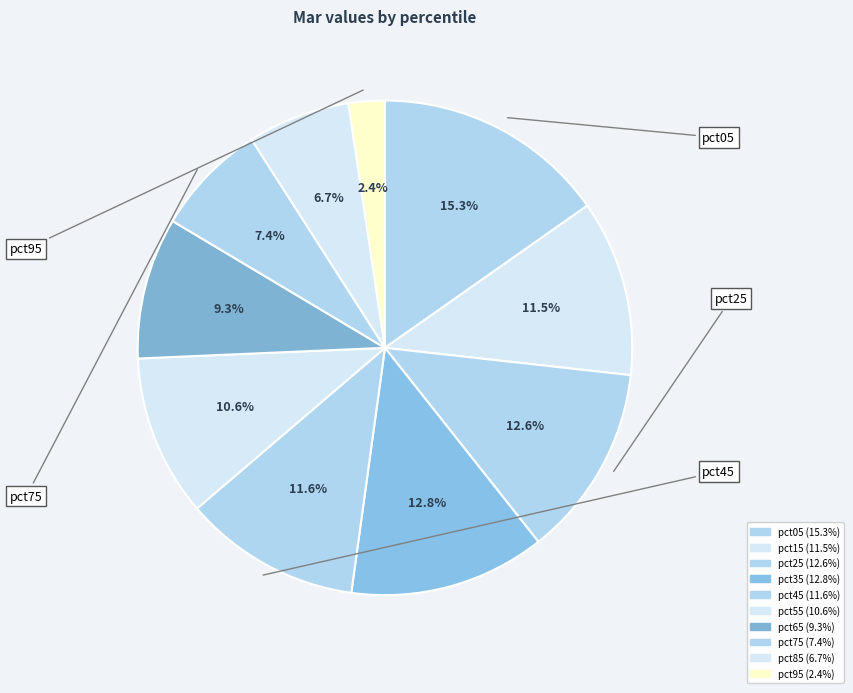

To the nearest percent, what portion does pct15 represent?

12%